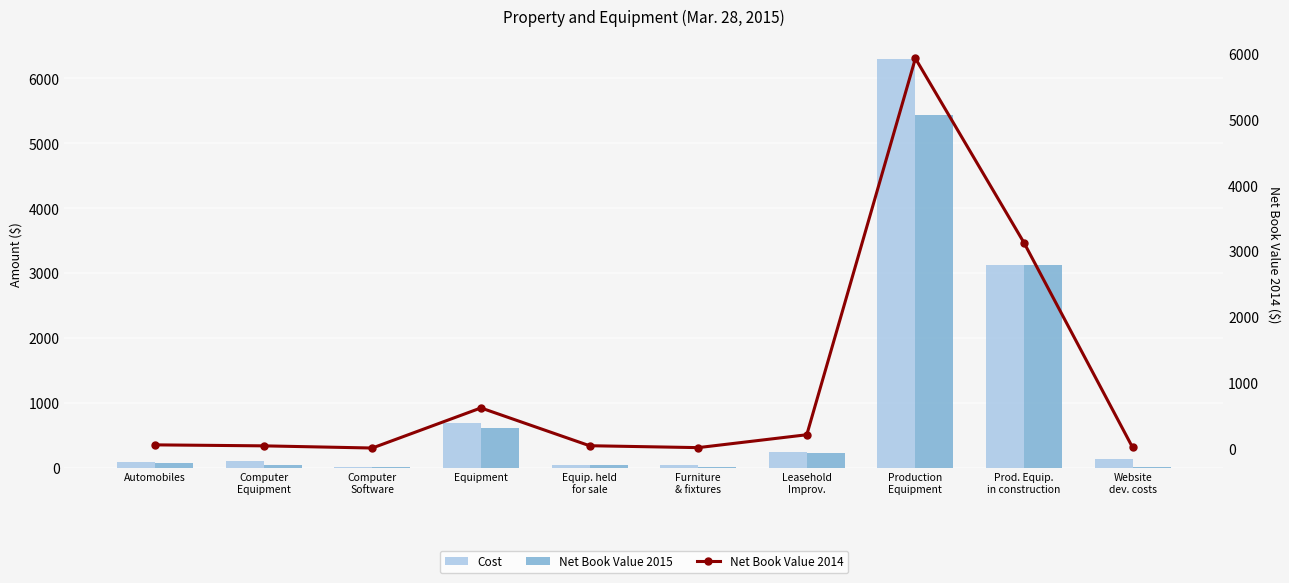

Which label corresponds to the largest value in the chart?

Production
Equipment